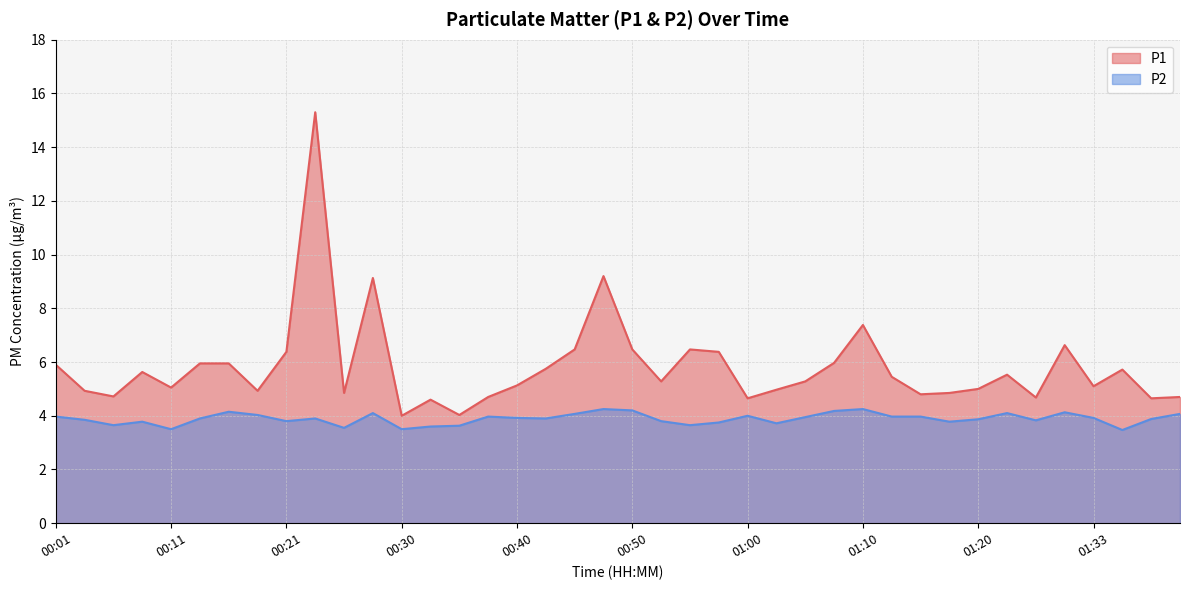

Rank the series by their average value, from highest to lowest.

P1, P2